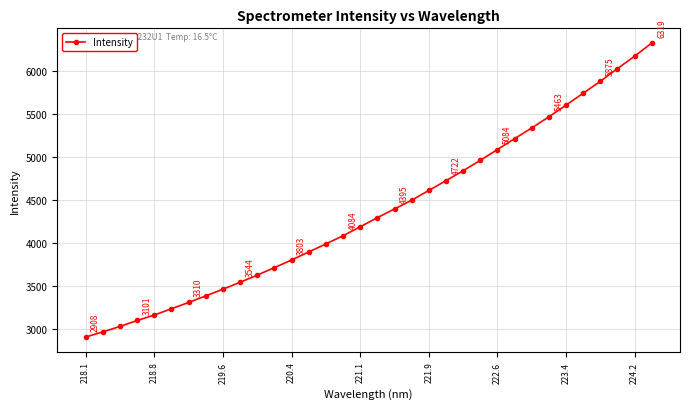

What is the smallest value displayed?

2907.9